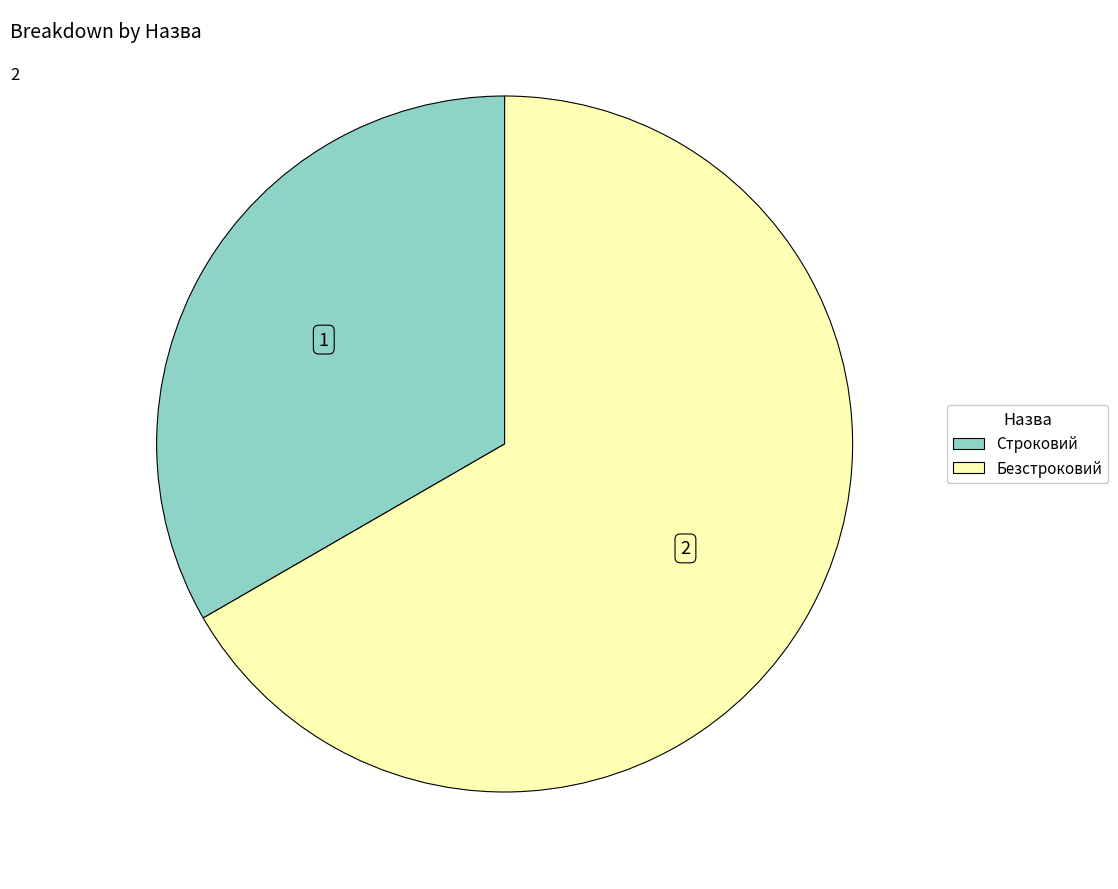

True or false: Строковий accounts for 28% of the total.

False